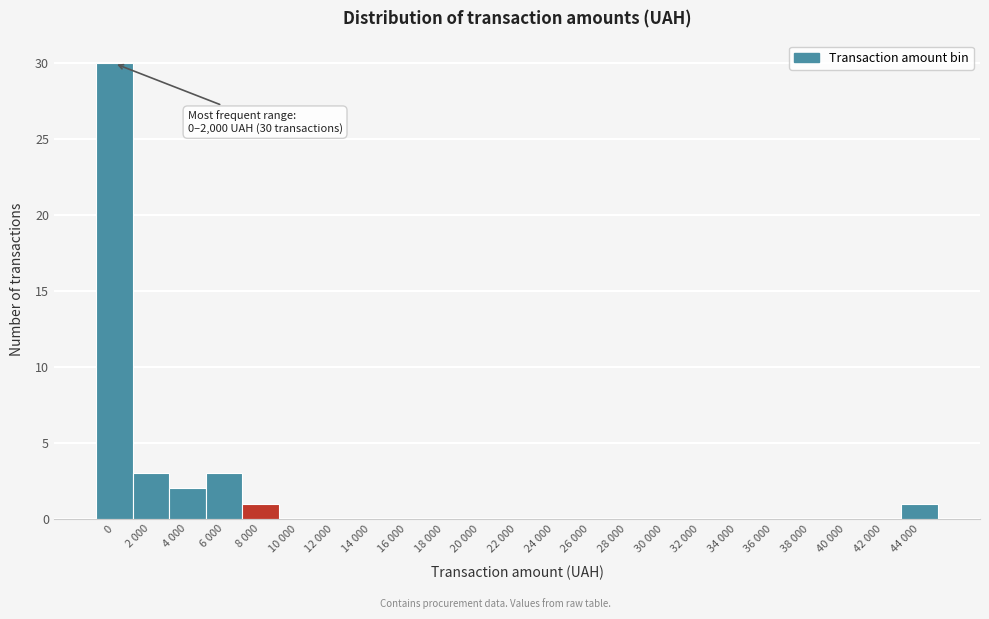

Reading left to right, what are all the values shown in this chart?

0=30	2 000=3	4 000=2	6 000=3	8 000=1	10 000=0	12 000=0	14 000=0	16 000=0	18 000=0	20 000=0	22 000=0	24 000=0	26 000=0	28 000=0	30 000=0	32 000=0	34 000=0	36 000=0	38 000=0	40 000=0	42 000=0	44 000=1